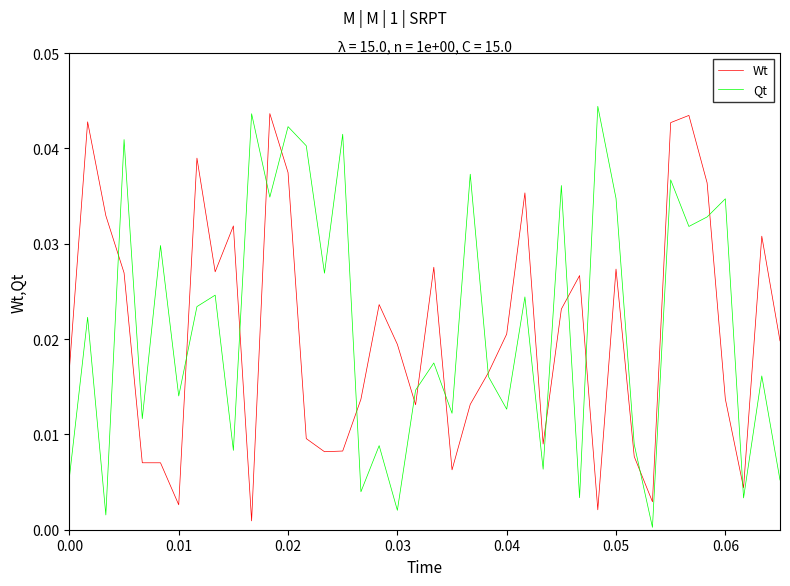

Rank the series at 0.04 from highest to lowest value.

Wt, Qt